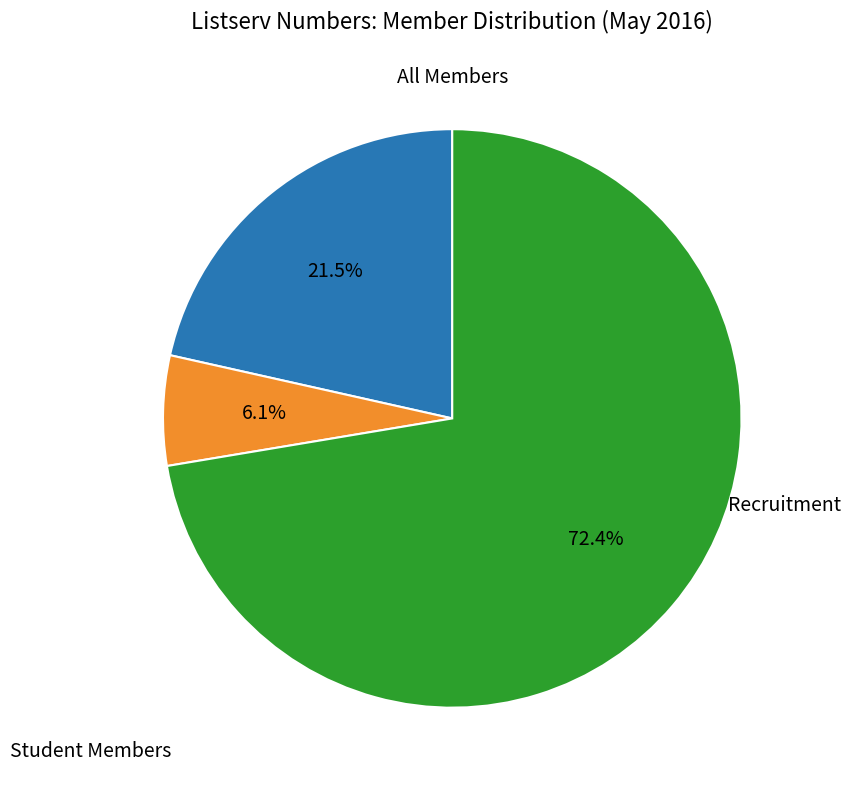

Which slice is the smallest?

Student Members